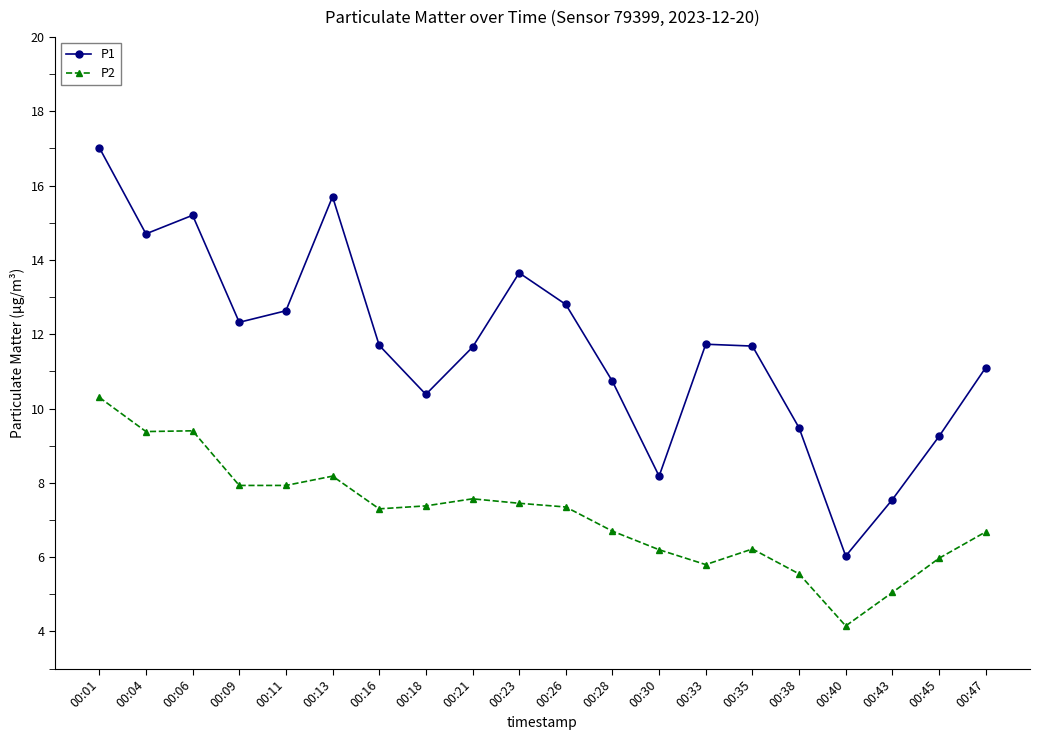

Is it true that P2 equals 13.4 at 00:23?

False